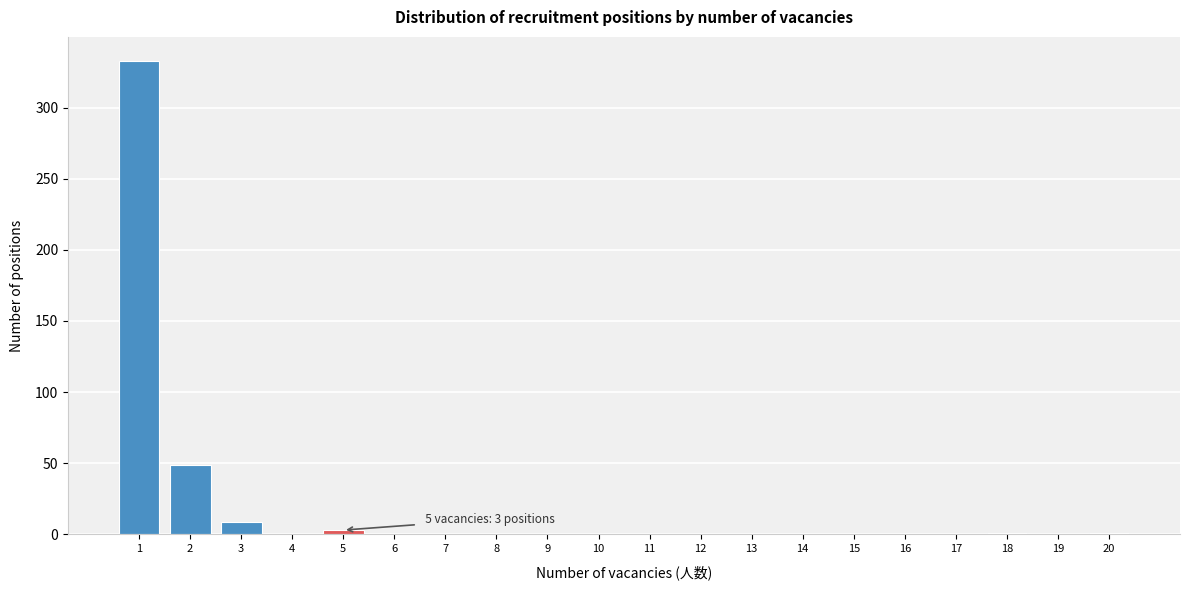

What is the greatest value displayed?

333